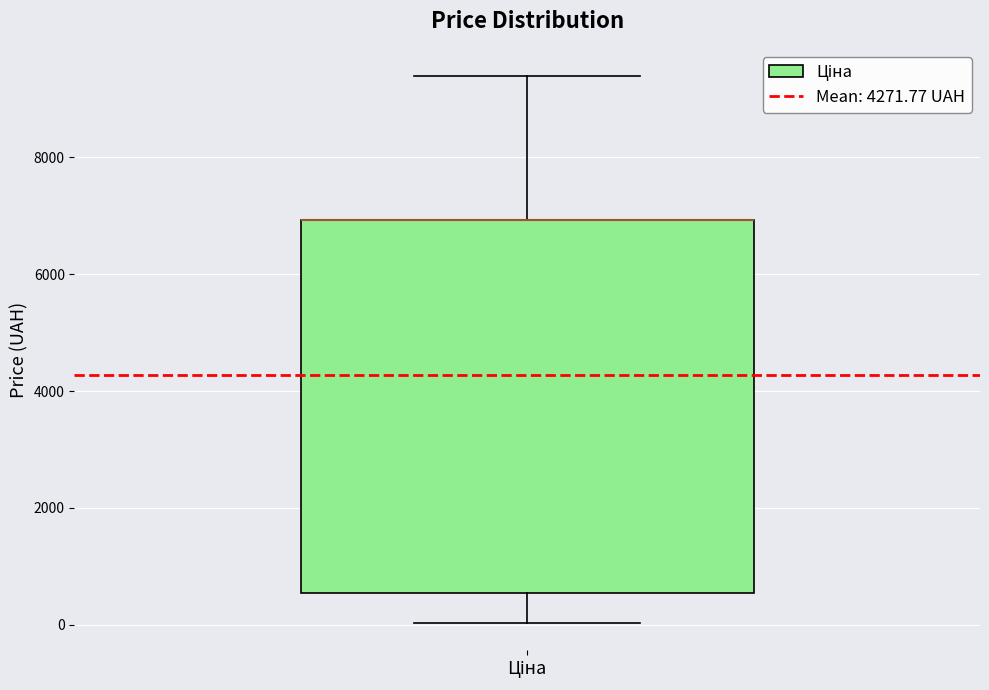

Transcribe this box plot: give where the median line is, the range the box spans, and where the two whiskers end, as read against the y-axis. The values are not printed on the chart, so give them approximately, as read against the axis.

median 7000 (drawn on the box's upper edge), box 600 to 7000, whiskers 0 to 9400